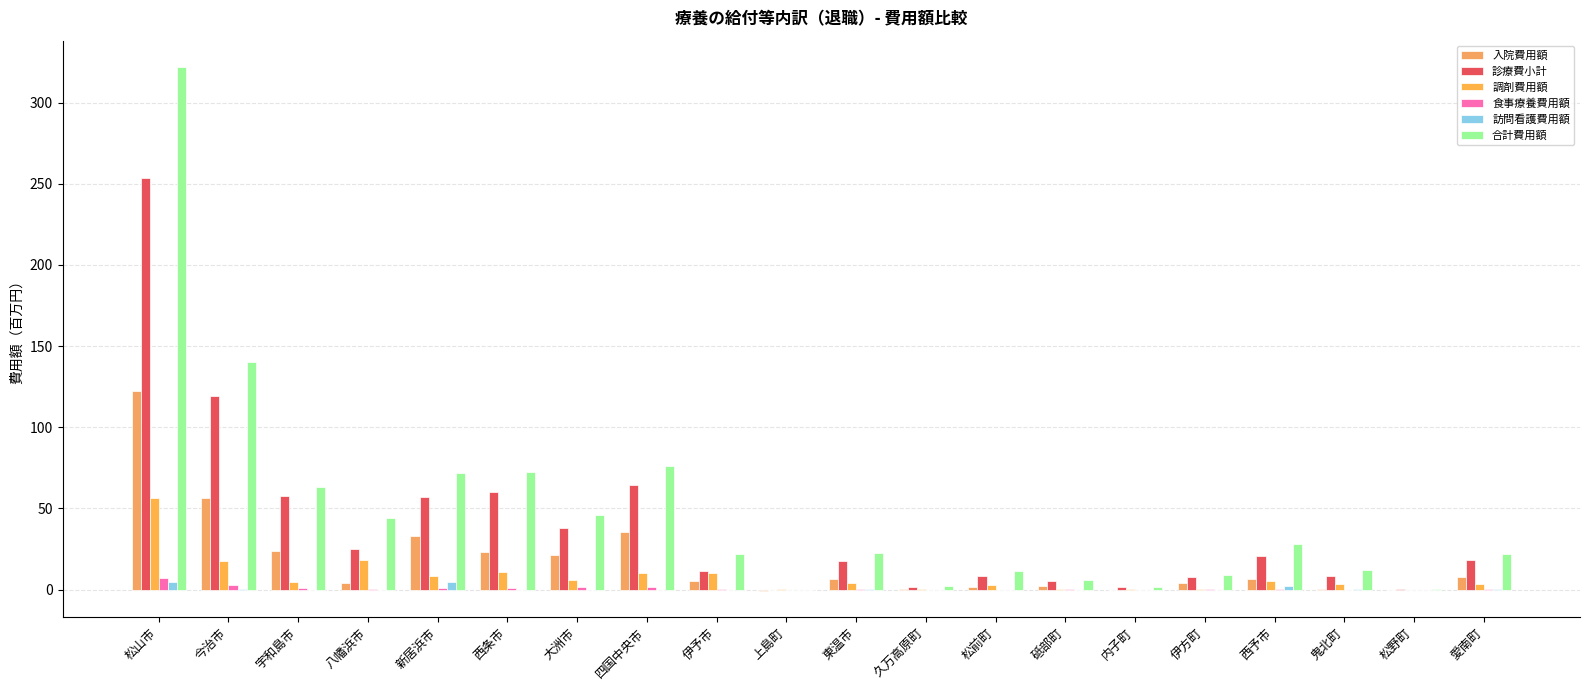

Count the number of categories in the chart.

20